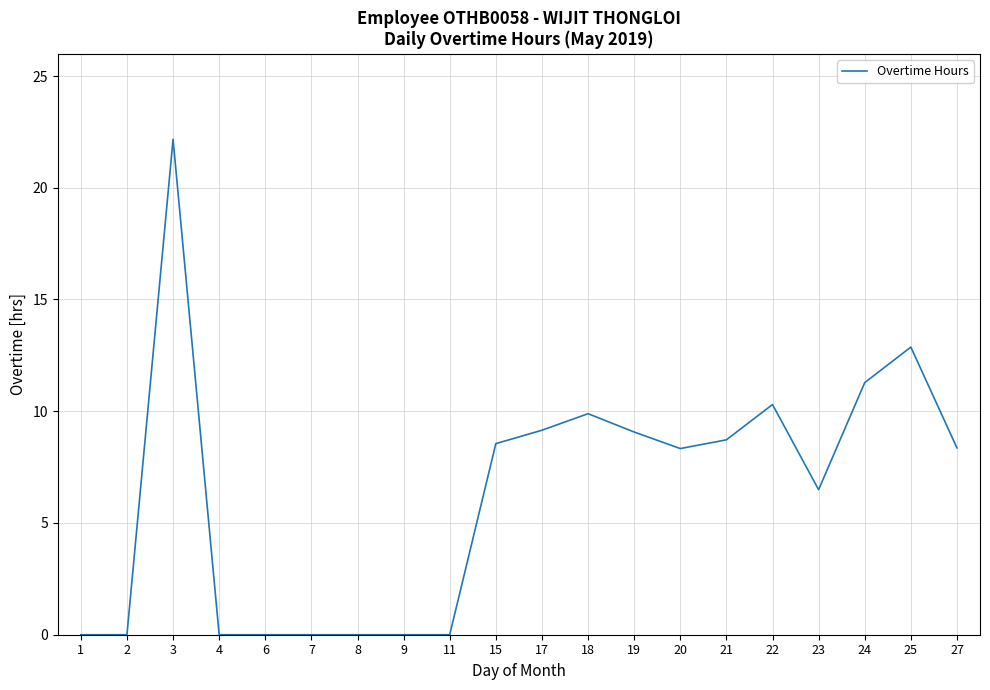

How many lines are shown in the chart?

1